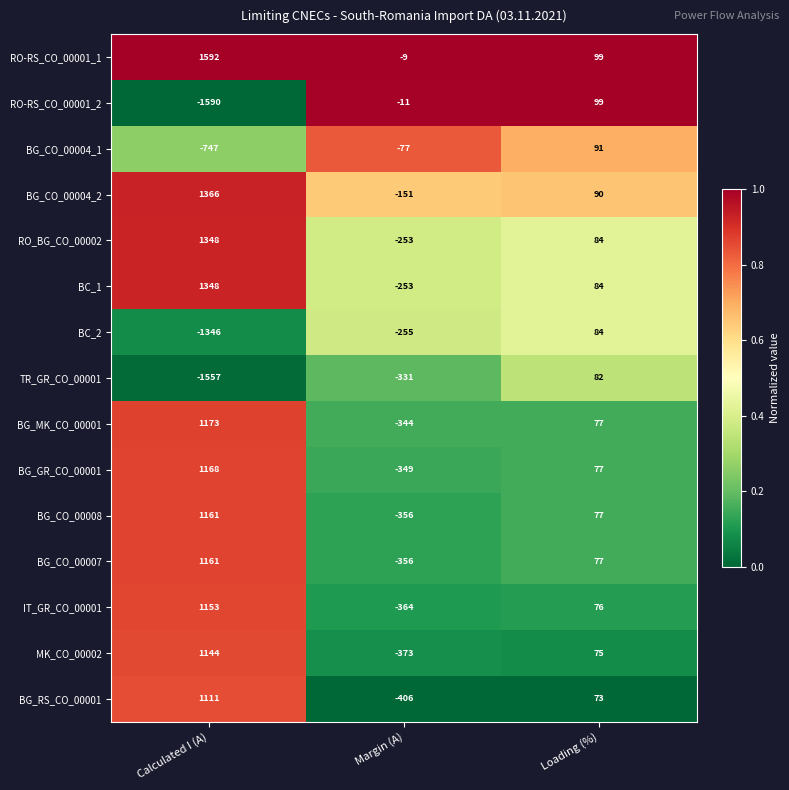

What is the maximum value shown in the chart?

1592